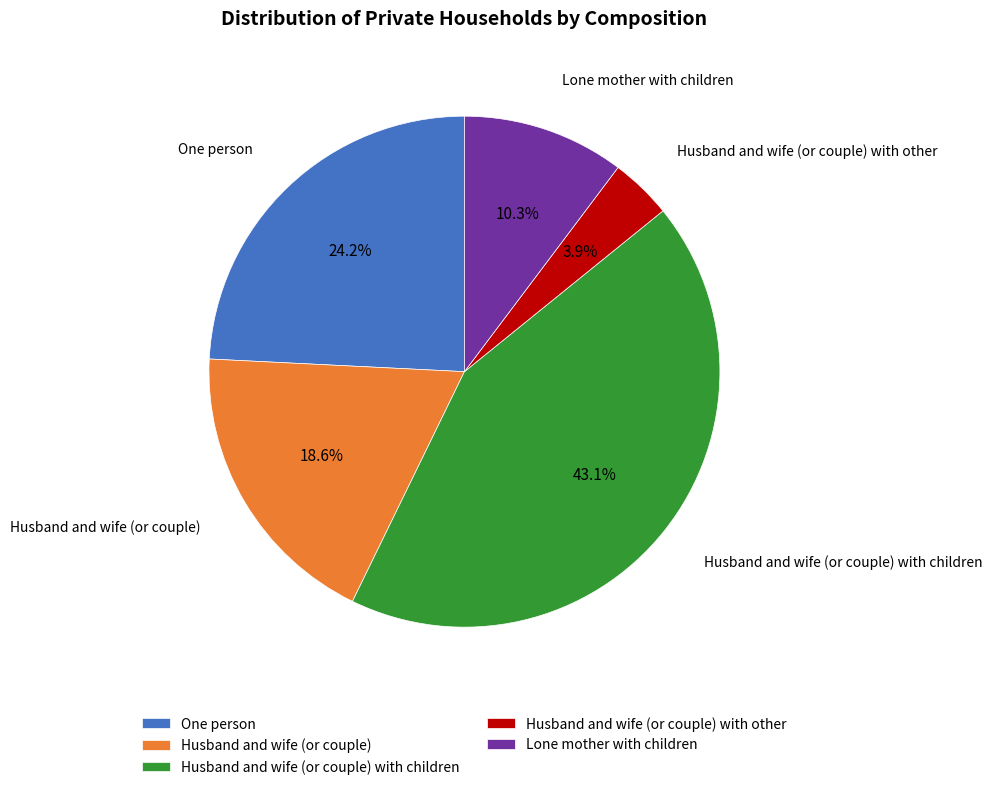

To the nearest percent, what is the combined percentage of Lone mother with children and Husband and wife (or couple) with other?

14%